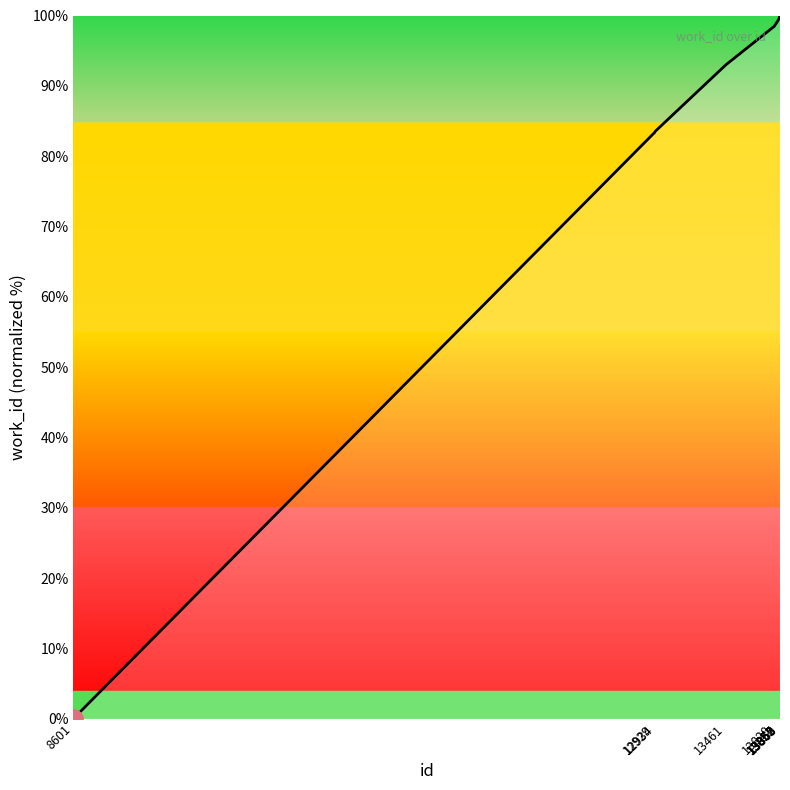

What is the approximate value at 13863?

100.0